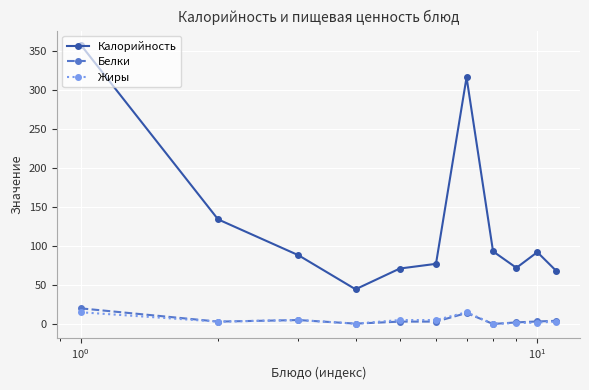

What are all the series names shown in the legend?

Калорийность, Белки, Жиры